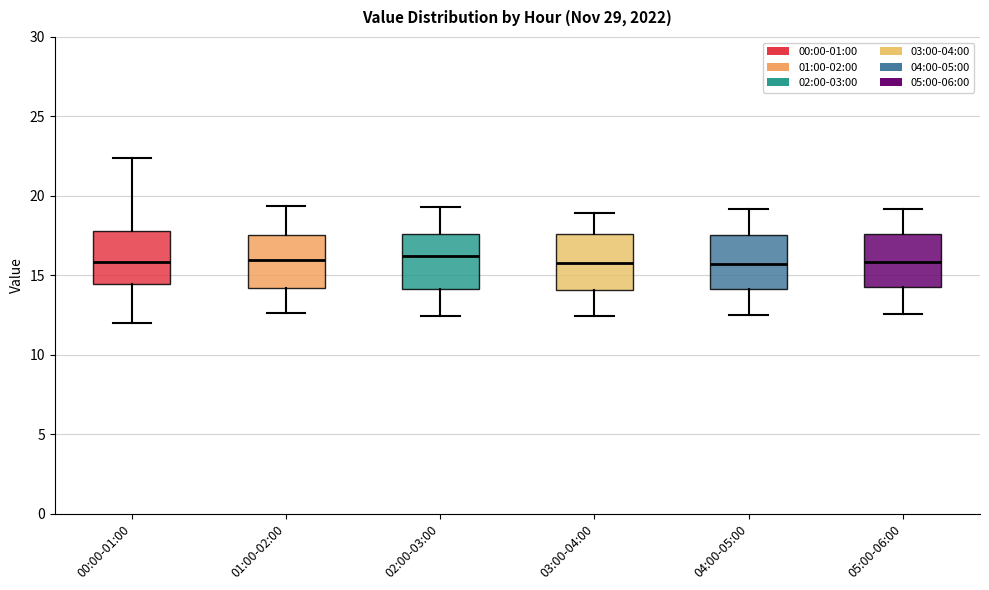

Reading left to right, transcribe this box plot: for each box, give where its median line is, the range the box spans, and where its two whiskers end, as read against the y-axis. The values are not printed on the chart, so give them approximately, as read against the axis.

00:00-01:00: median 16.0, box 14.5 to 18.0, whiskers 12.0 to 22.5
01:00-02:00: median 16.0, box 14.0 to 17.5, whiskers 12.5 to 19.5
02:00-03:00: median 16.0, box 14.0 to 17.5, whiskers 12.5 to 19.5
03:00-04:00: median 16.0, box 14.0 to 17.5, whiskers 12.5 to 19.0
04:00-05:00: median 15.5, box 14.0 to 17.5, whiskers 12.5 to 19.0
05:00-06:00: median 16.0, box 14.0 to 17.5, whiskers 12.5 to 19.0